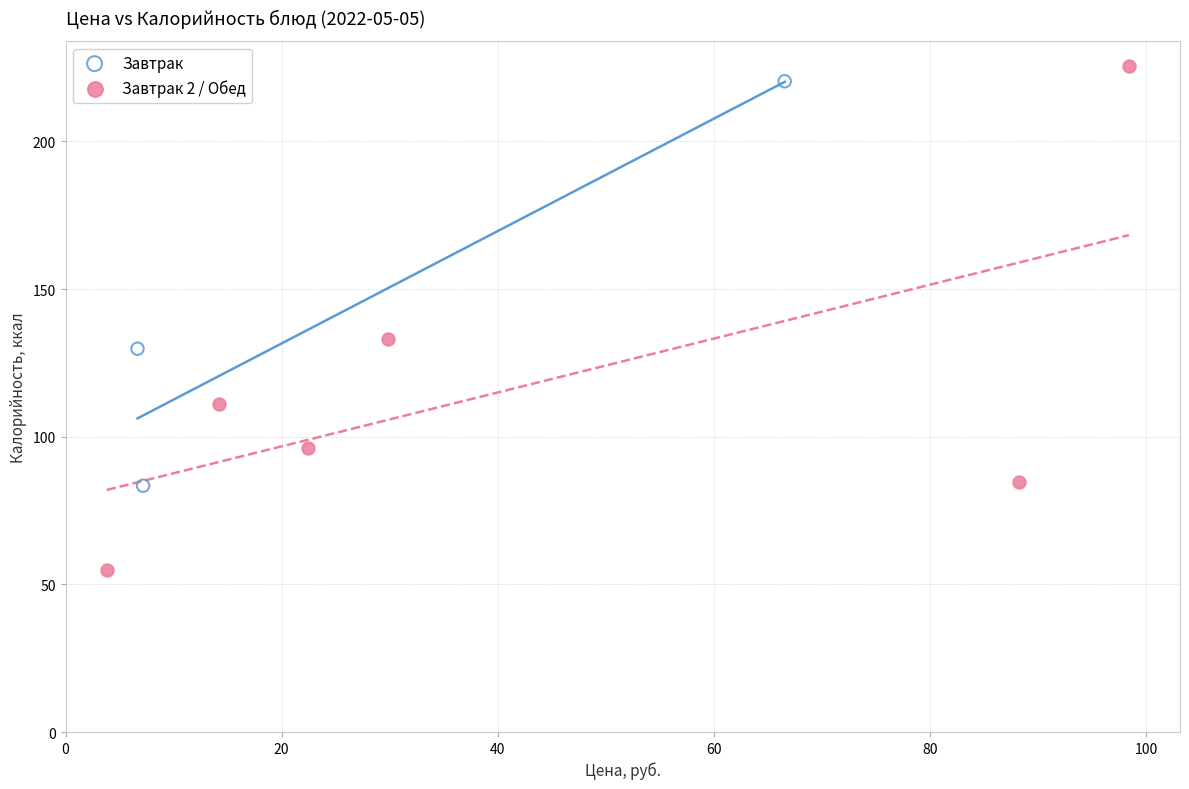

Which series contains the lowest Y value?

Завтрак 2 / Обед